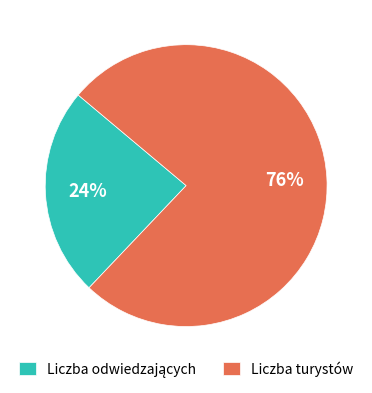

Which category has the biggest portion of the pie?

Liczba turystów